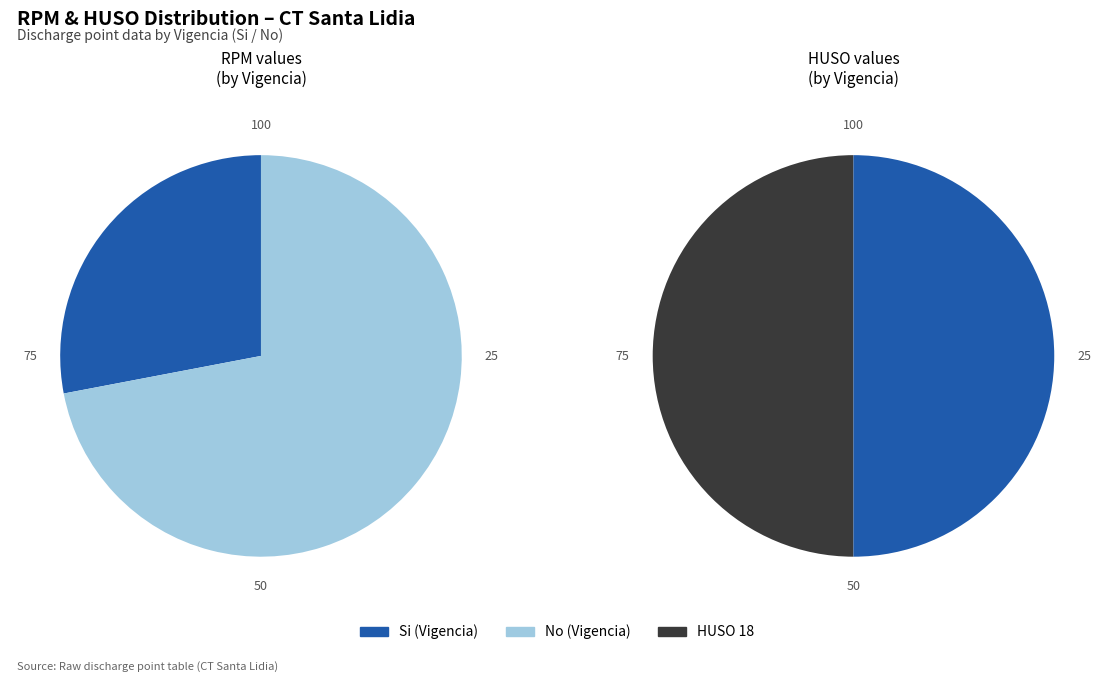

Is it true that 1034 is 42% of the pie?

False